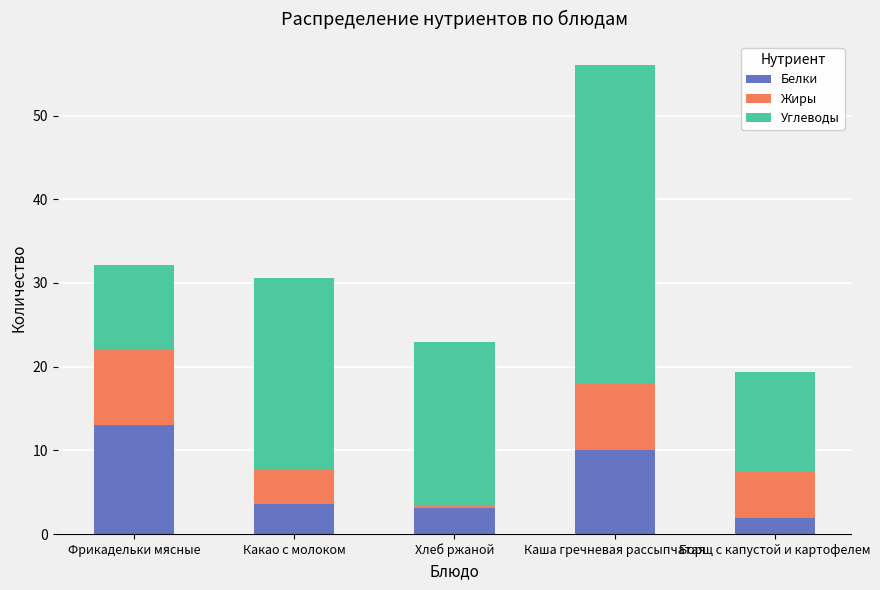

What is the value of the Белки bar at the 1st from the left?

13.0